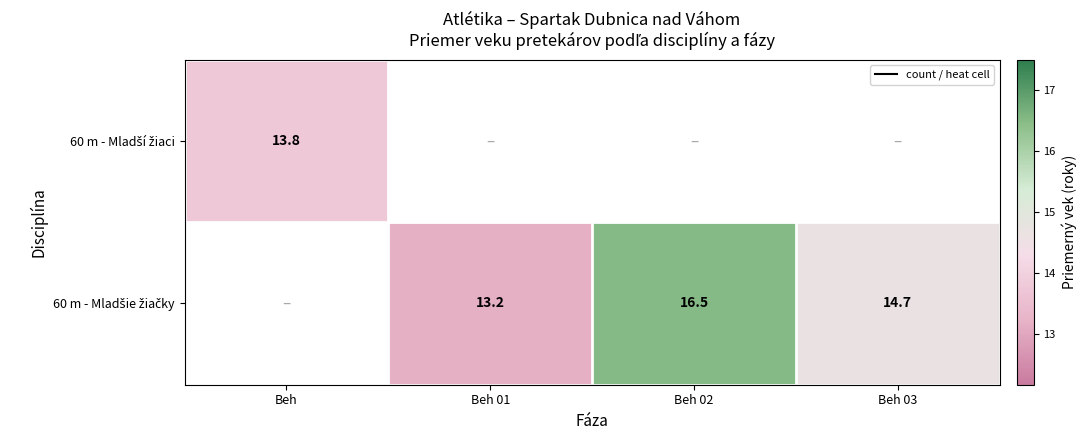

Which series changed the most between Beh 02 and Beh 03?

60 m - Mladšie žiačky